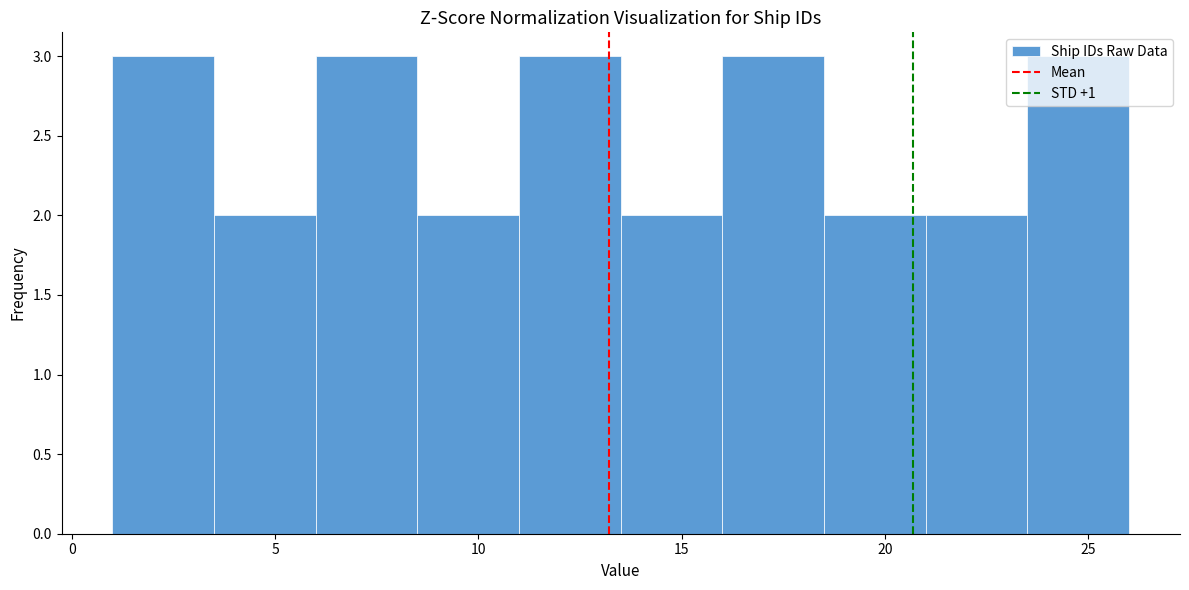

Reading left to right, list every bar in this chart as the range it spans on the x-axis followed by its height. The values are not printed on the chart, so give them approximately, as read against the axis.

1.0 to 3.5: 3
3.5 to 6.0: 2
6.0 to 8.5: 3
8.5 to 11.0: 2
11.0 to 13.5: 3
13.5 to 16.0: 2
16.0 to 18.5: 3
18.5 to 21.0: 2
21.0 to 23.5: 2
23.5 to 26.0: 3